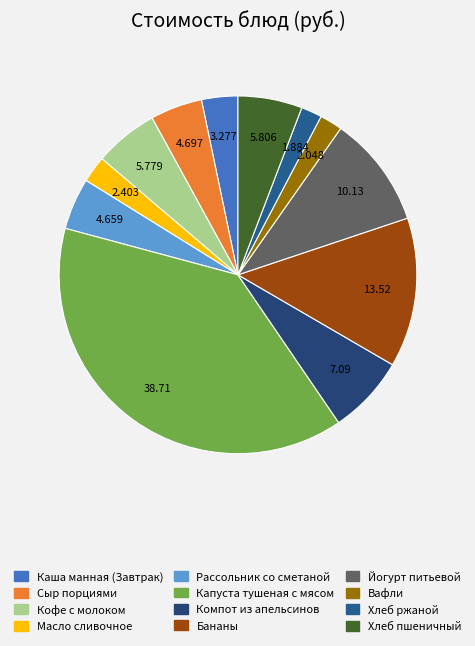

To the nearest percent, what is the combined percentage of Масло сливочное and Хлеб пшеничный?

8%